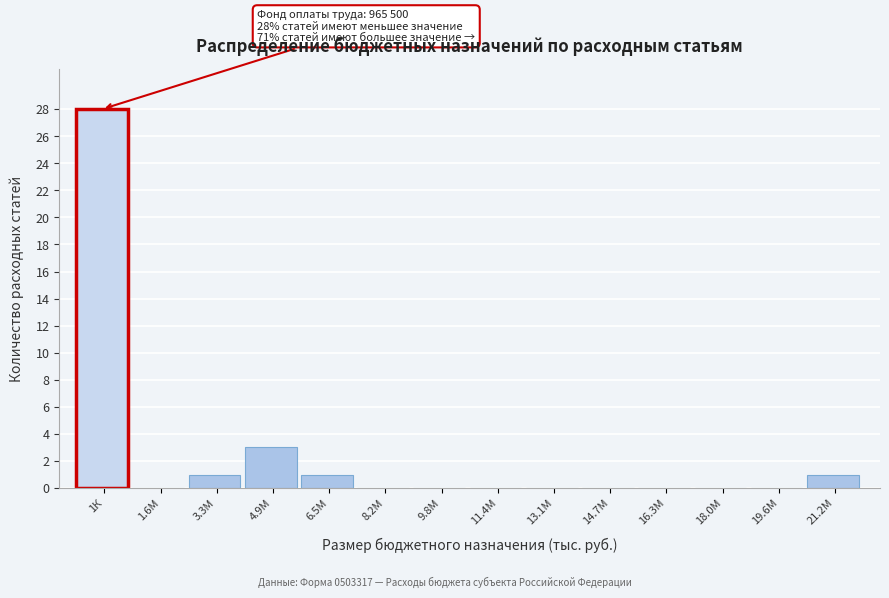

Reading left to right, list all the values displayed in this chart.

1К=28	1.6М=0	3.3М=1	4.9М=3	6.5М=1	8.2М=0	9.8М=0	11.4М=0	13.1М=0	14.7М=0	16.3М=0	18.0М=0	19.6М=0	21.2М=1